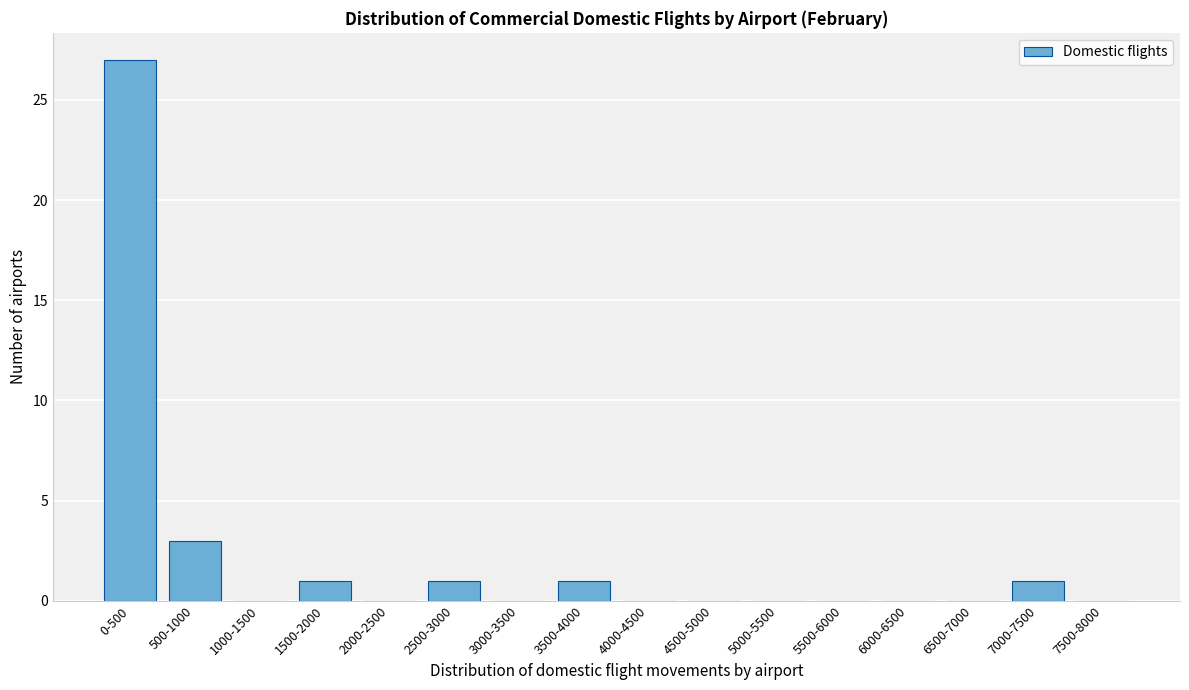

Reading right to left, transcribe all the data shown in this chart.

7500-8000=0	7000-7500=1	6500-7000=0	6000-6500=0	5500-6000=0	5000-5500=0	4500-5000=0	4000-4500=0	3500-4000=1	3000-3500=0	2500-3000=1	2000-2500=0	1500-2000=1	1000-1500=0	500-1000=3	0-500=27